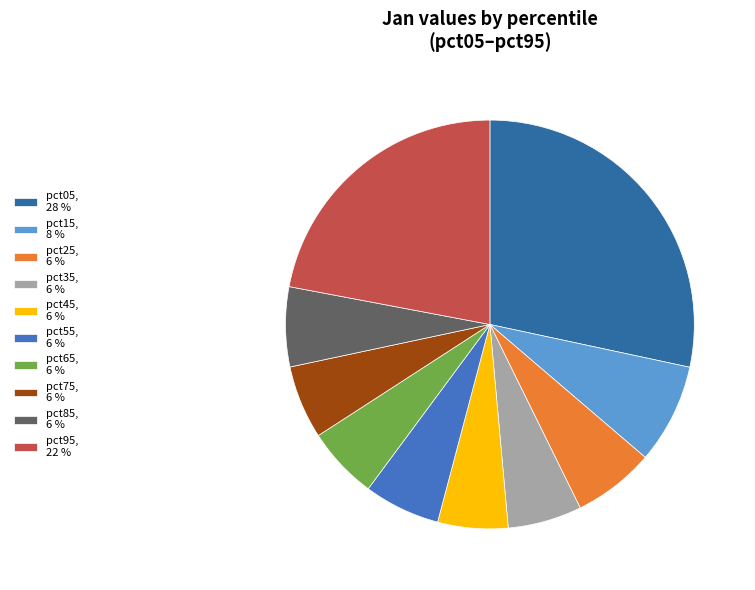

Is pct35 the majority of the pie?

No